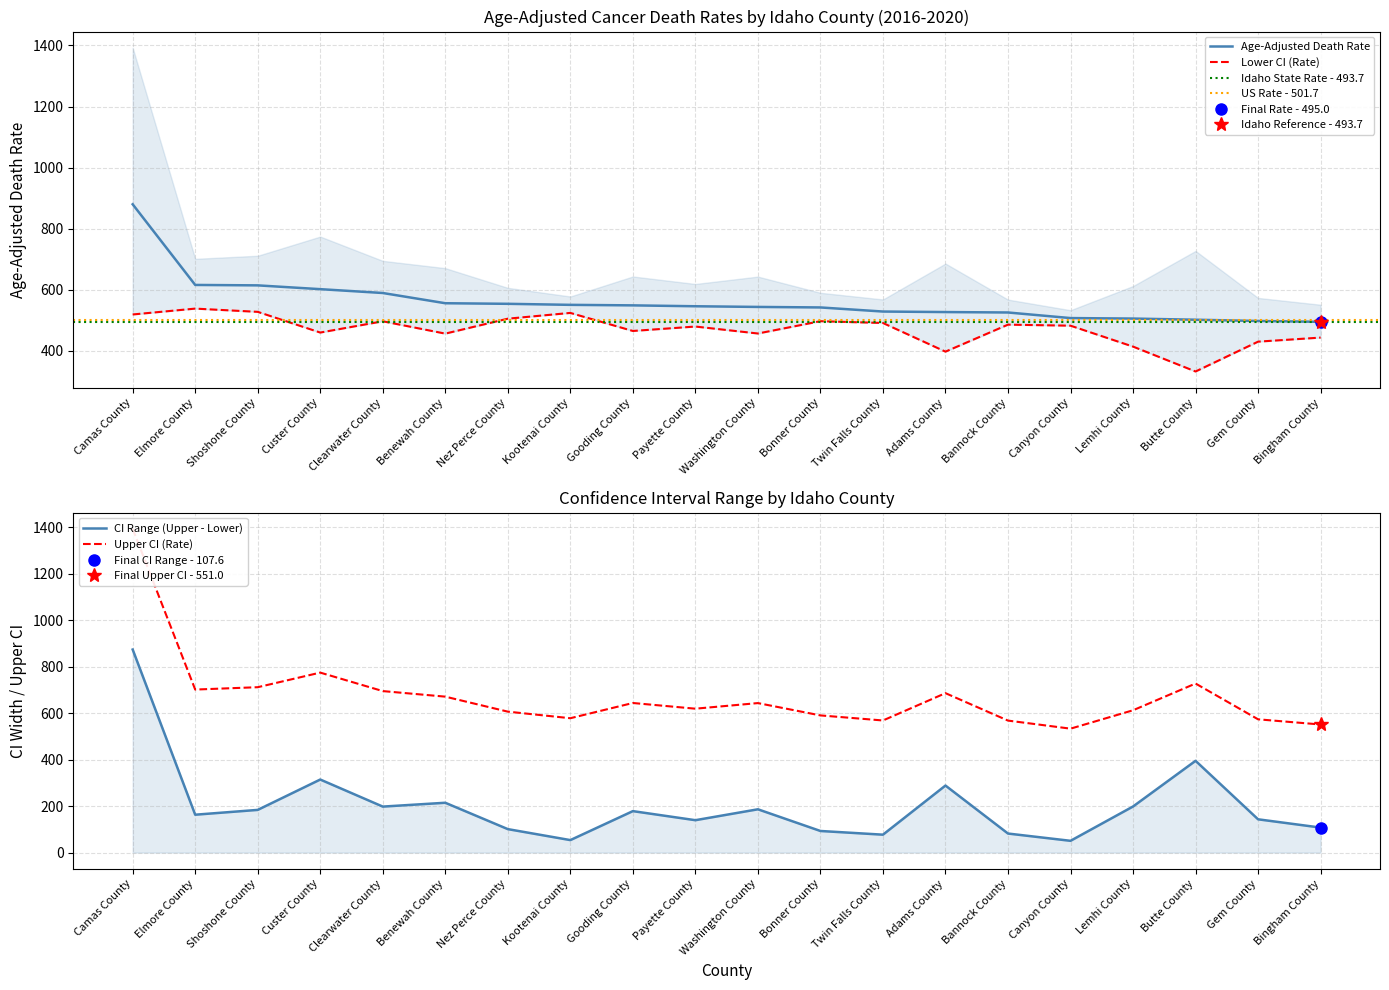

What is the approximate value of Lower CI (Rate) at Clearwater County?

496.8